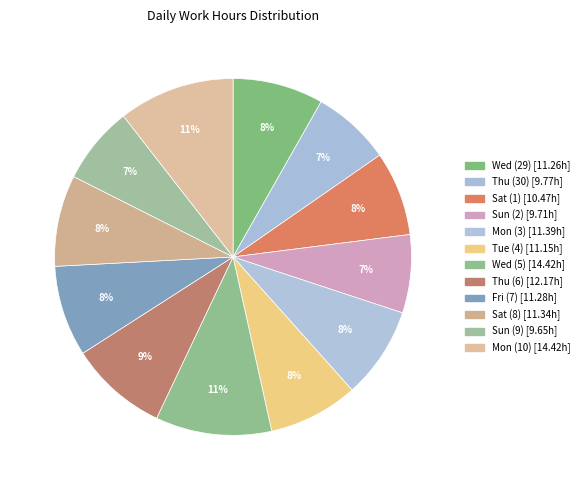

How many segments does this pie chart have?

12